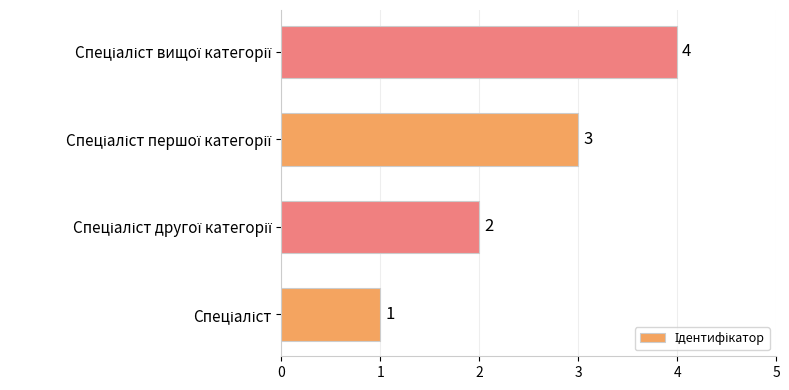

What is the difference between the maximum and minimum values?

3